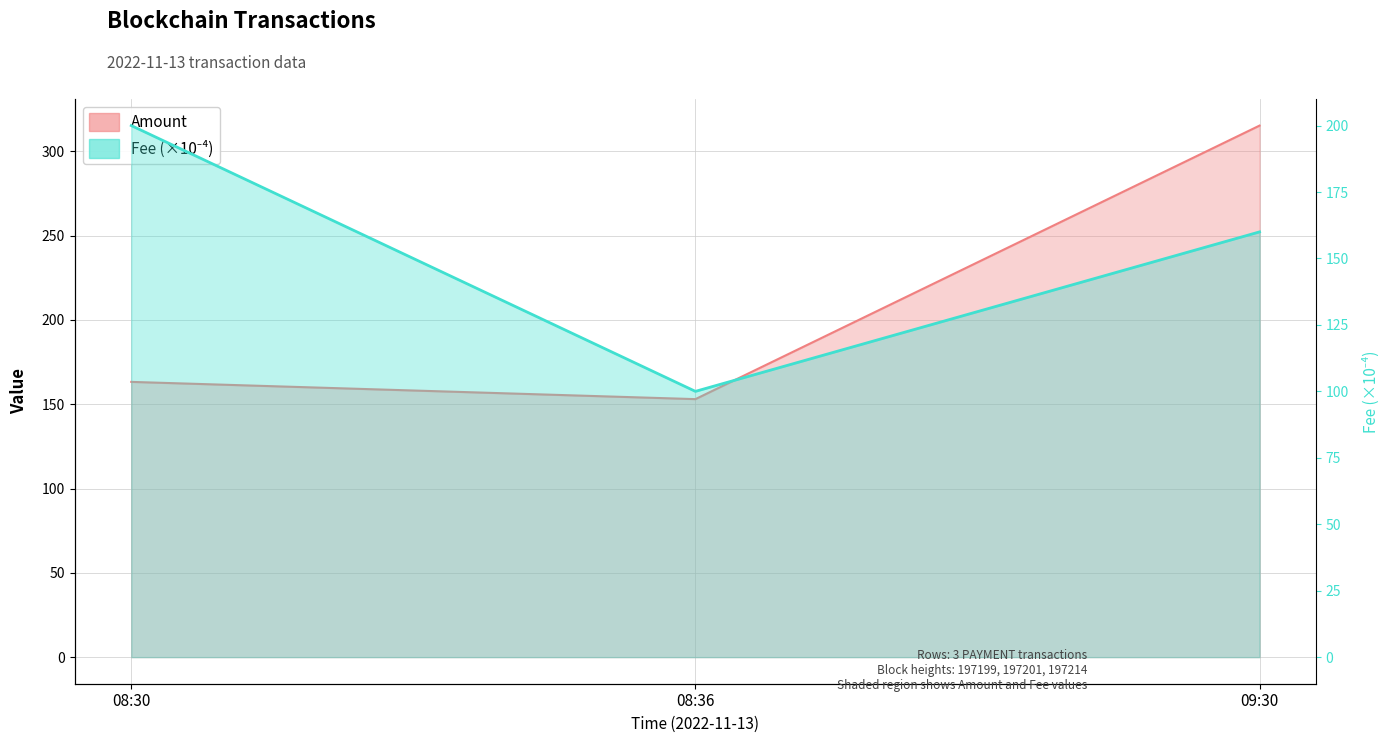

Count the Fee values in the range 100 to 200.

3